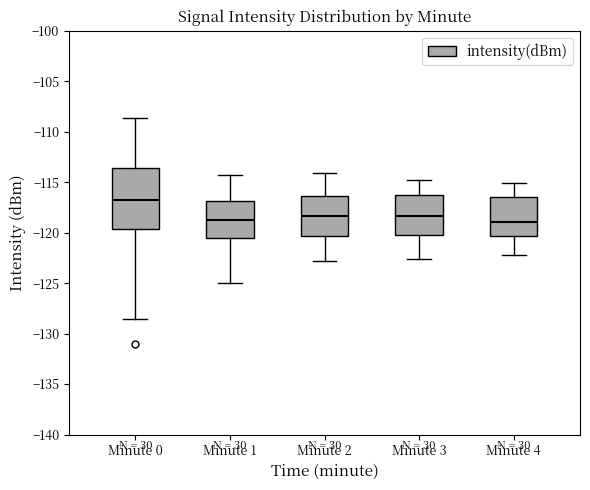

Reading left to right, transcribe this box plot: for each box, give where its median line is, the range the box spans, and where its two whiskers end, as read against the y-axis. The values are not printed on the chart, so give them approximately, as read against the axis.

Minute 0: median -116.5, box -119.5 to -113.5, whiskers -128.5 to -108.5
Minute 1: median -118.5, box -120.5 to -117.0, whiskers -125.0 to -114.5
Minute 2: median -118.5, box -120.5 to -116.5, whiskers -123.0 to -114.0
Minute 3: median -118.5, box -120.0 to -116.0, whiskers -122.5 to -115.0
Minute 4: median -119.0, box -120.5 to -116.5, whiskers -122.0 to -115.0